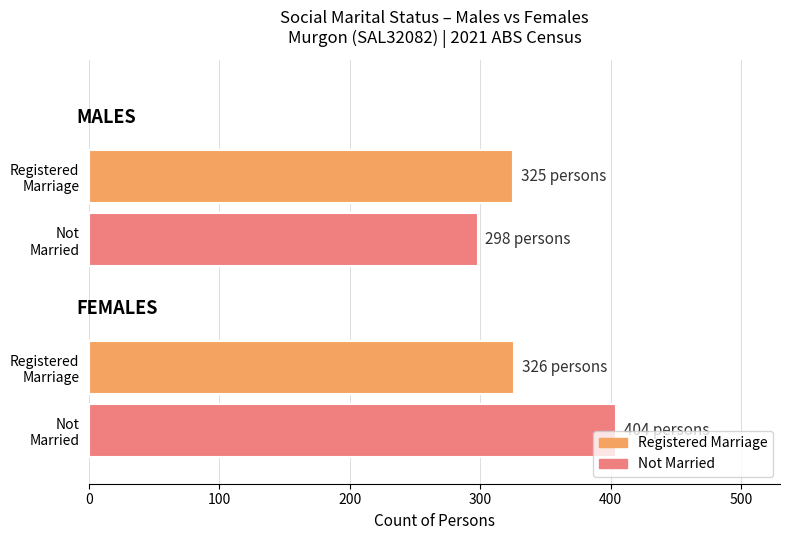

Are the bars horizontal?

Yes